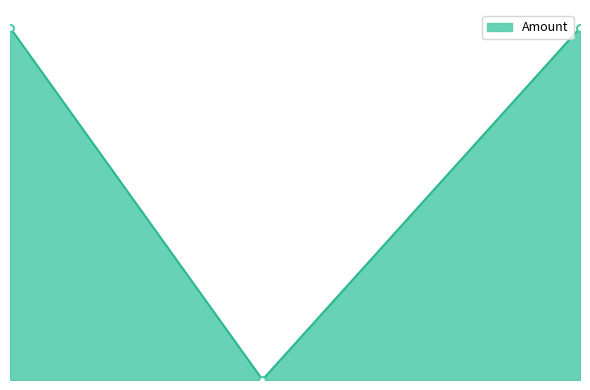

What is the average value?

1899.6